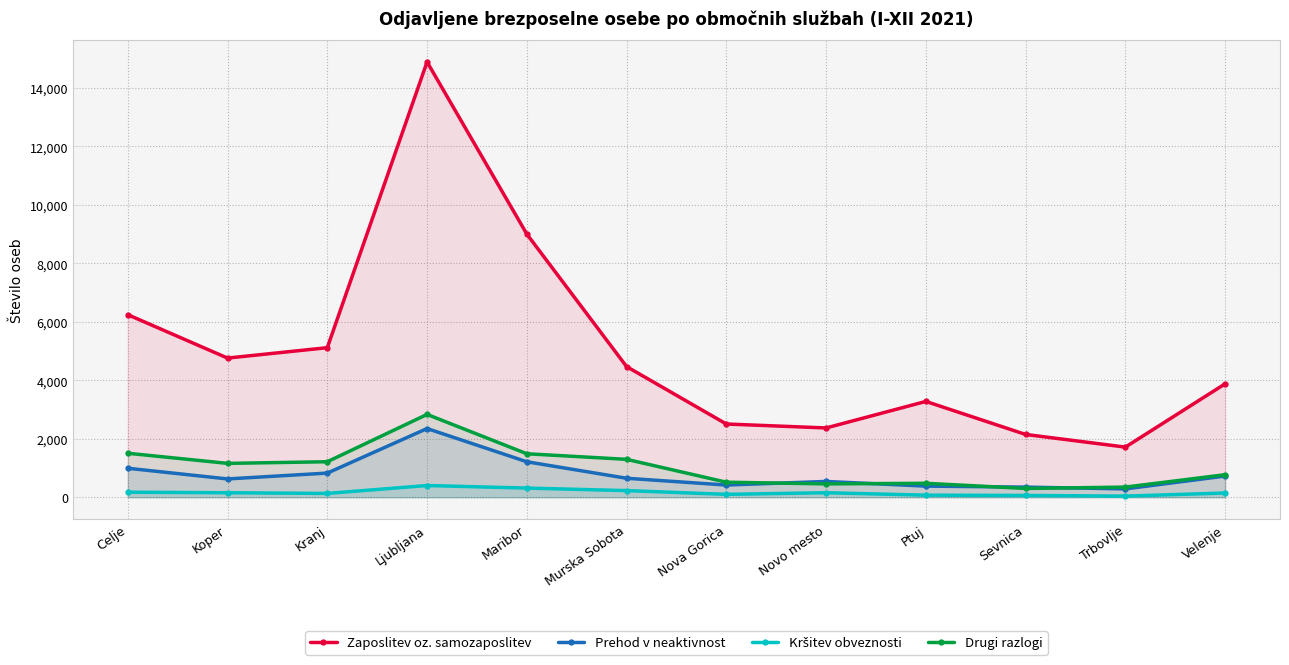

Is the value of Zaposlitev oz. samozaposlitev at Ptuj greater than the value of Prehod v neaktivnost at Nova Gorica?

Yes